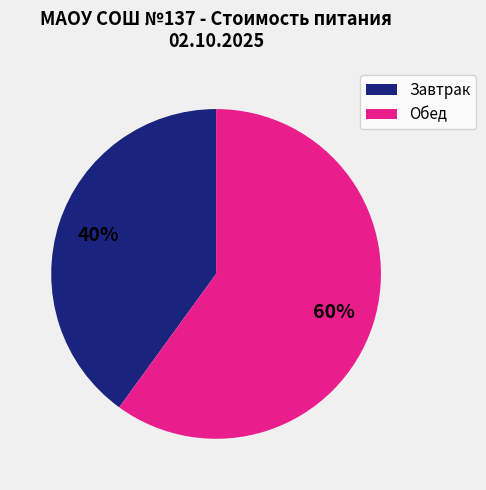

Rank the categories by value from highest to lowest.

Обед, Завтрак